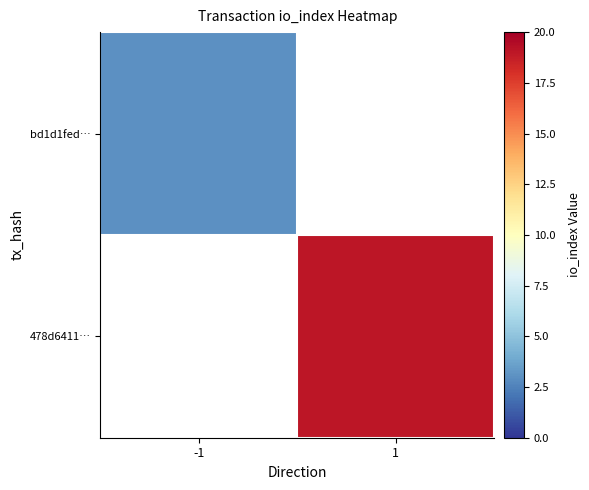

List the labels in order of bd1d1fed… value, largest first.

-1, 1